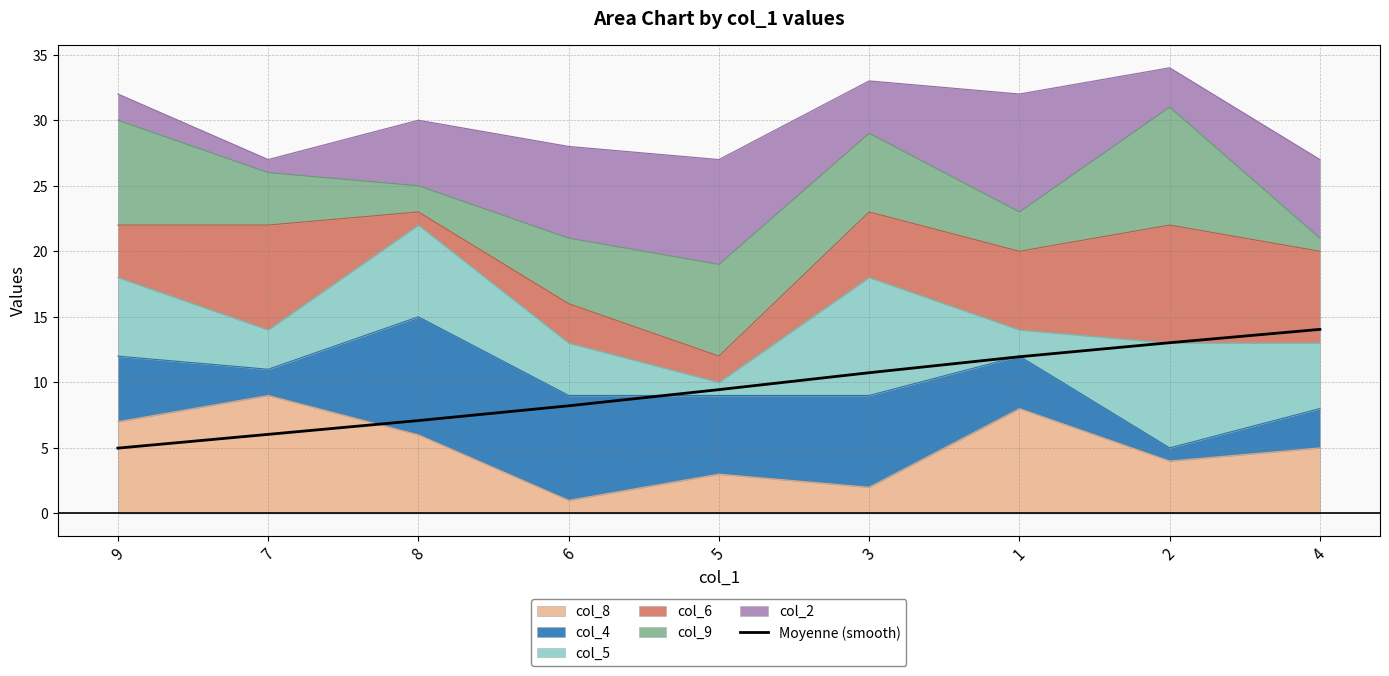

Which label corresponds to the largest value in the chart?

4